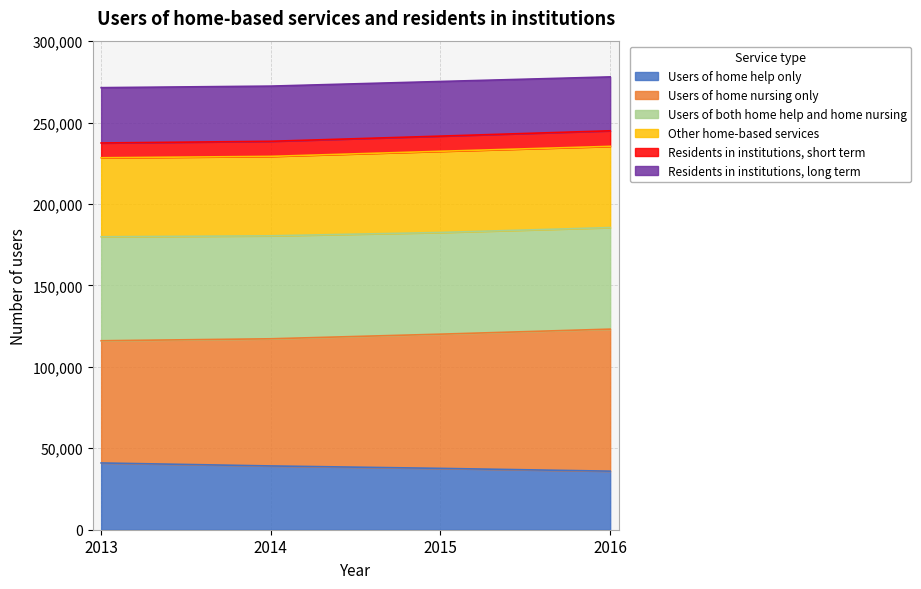

True or false: Users of home help only has a value of 13431 at 2016.

False